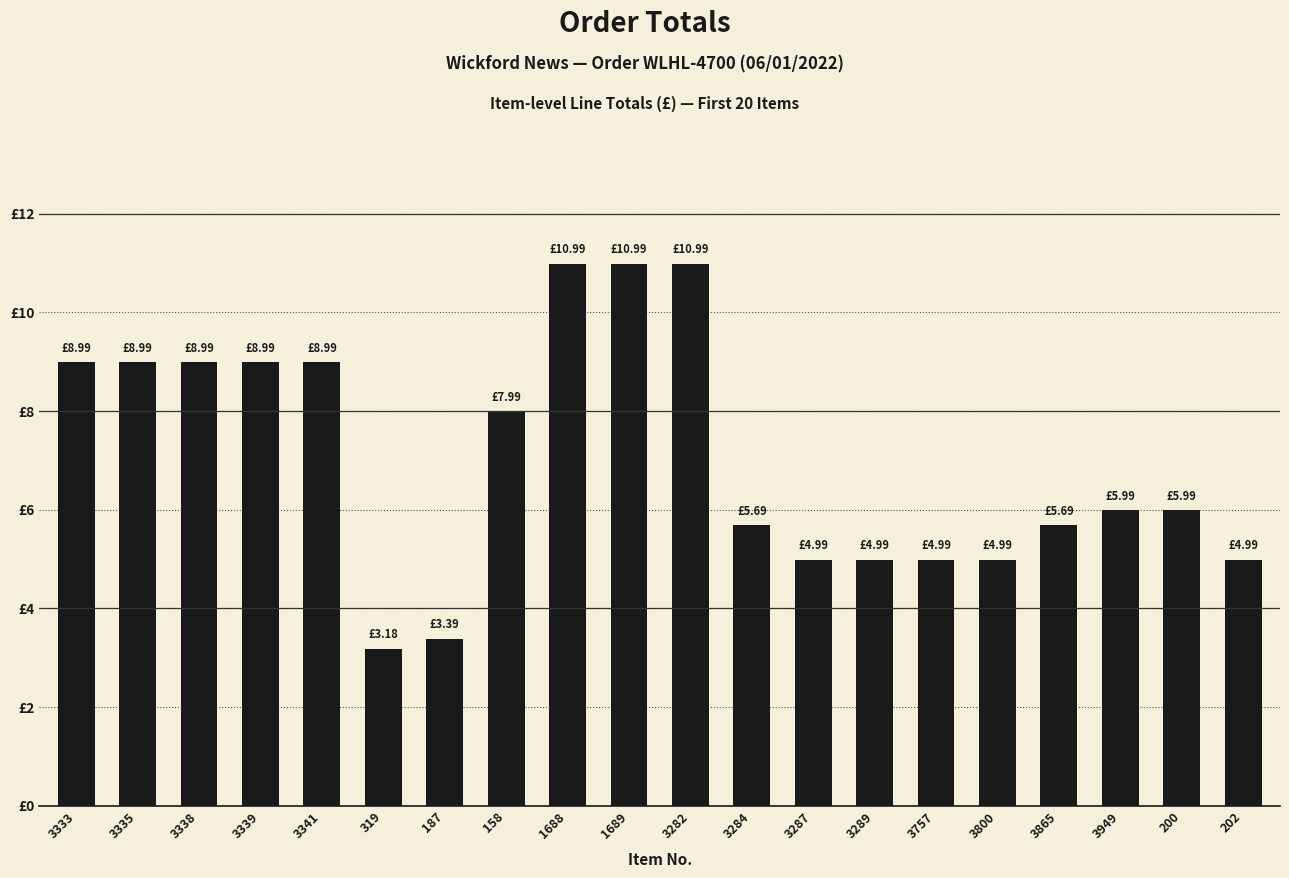

What is the greatest value displayed?

11.0